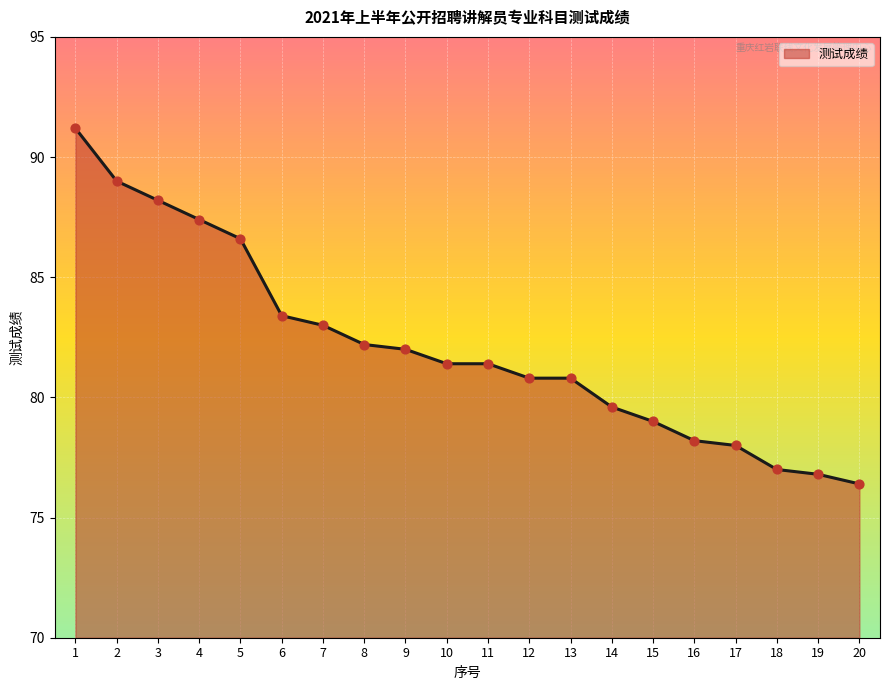

Approximately how many times larger is the value at 1 compared to 15?

1.2